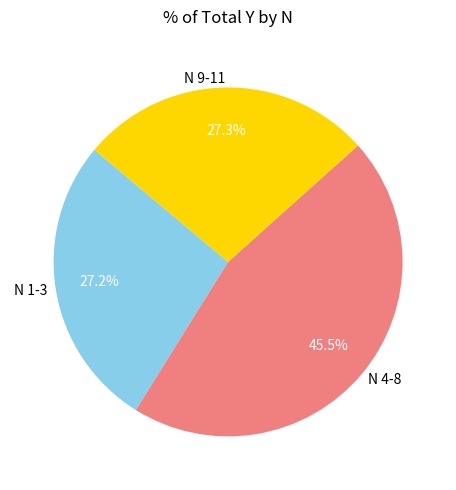

To the nearest percent, what is the average slice percentage?

33%